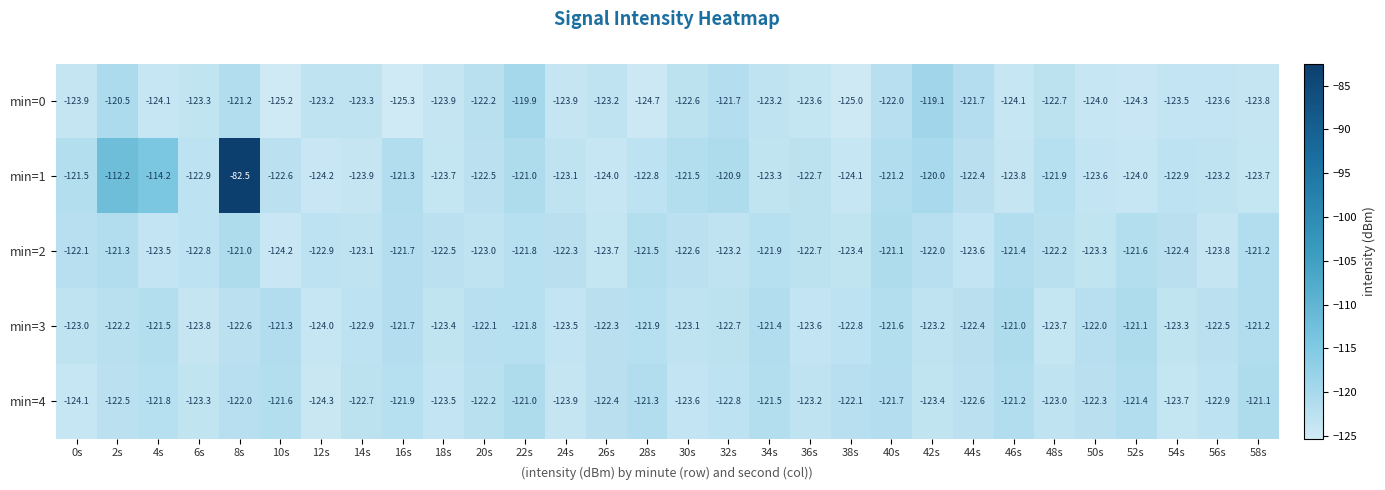

What is the difference between the maximum and minimum values in the min=2 series?

3.2